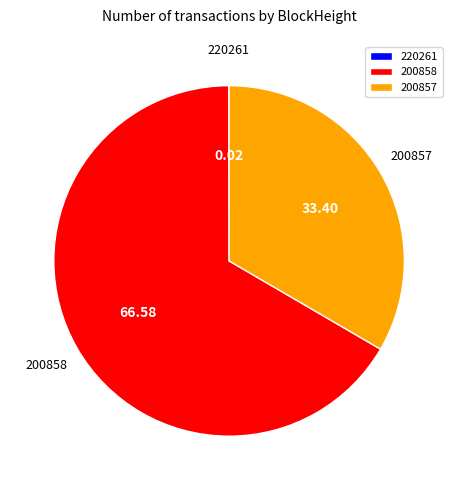

Does 200858 account for over 50% of the chart?

Yes